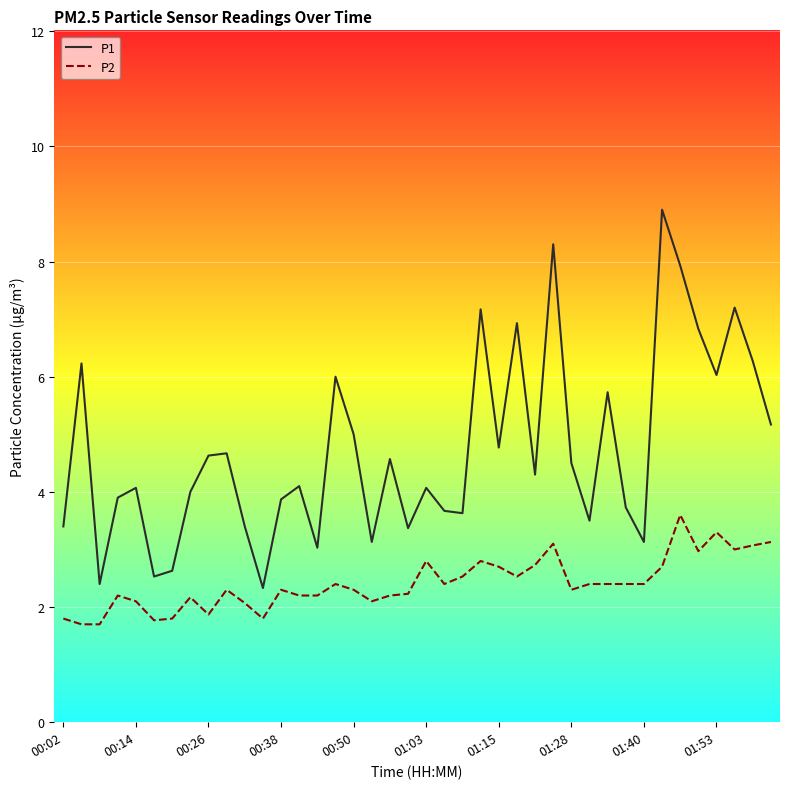

How many distinct data groups are displayed?

2